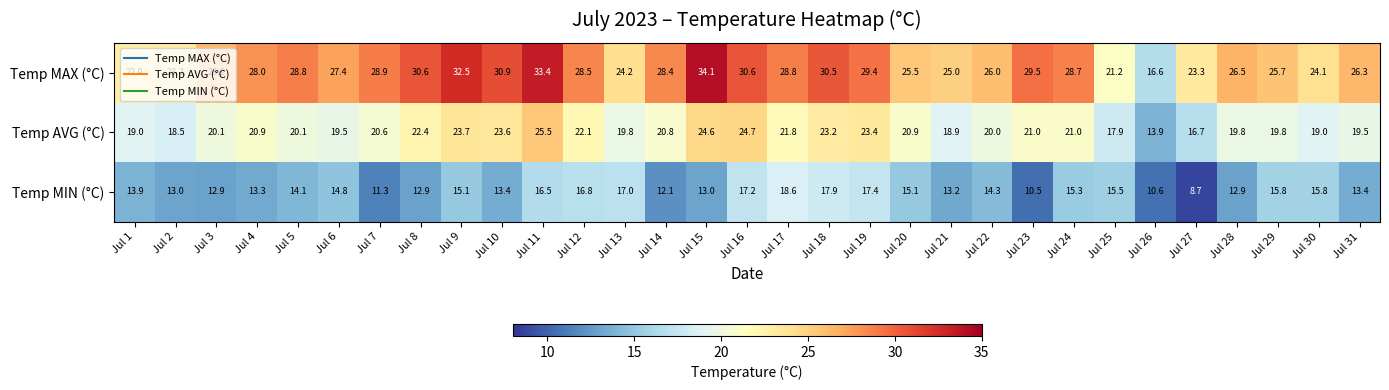

Is the value of Temp MIN (°C) at Jul 14 greater than the value of Temp MAX (°C) at Jul 5?

No